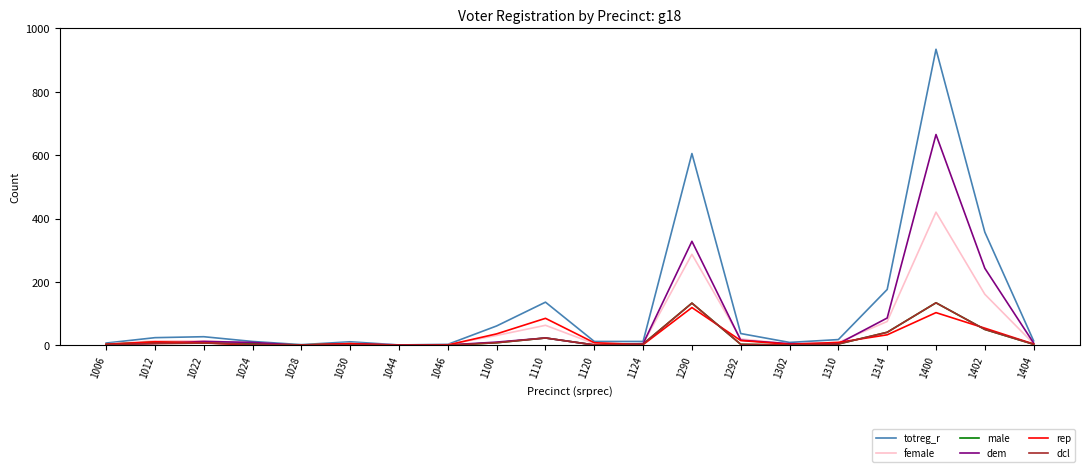

Is it true that totreg_r equals 176 at 1314?

True